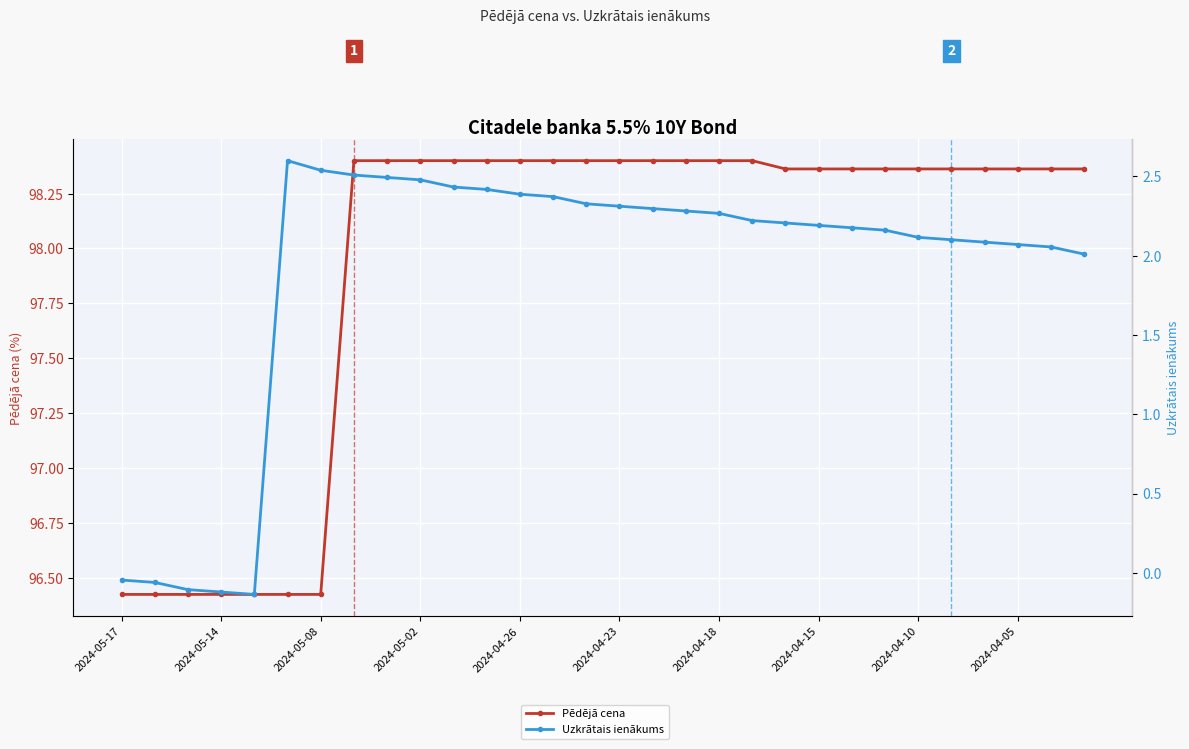

True or false: Pēdējā cena and Uzkrātais ienākums intersect in this chart.

False